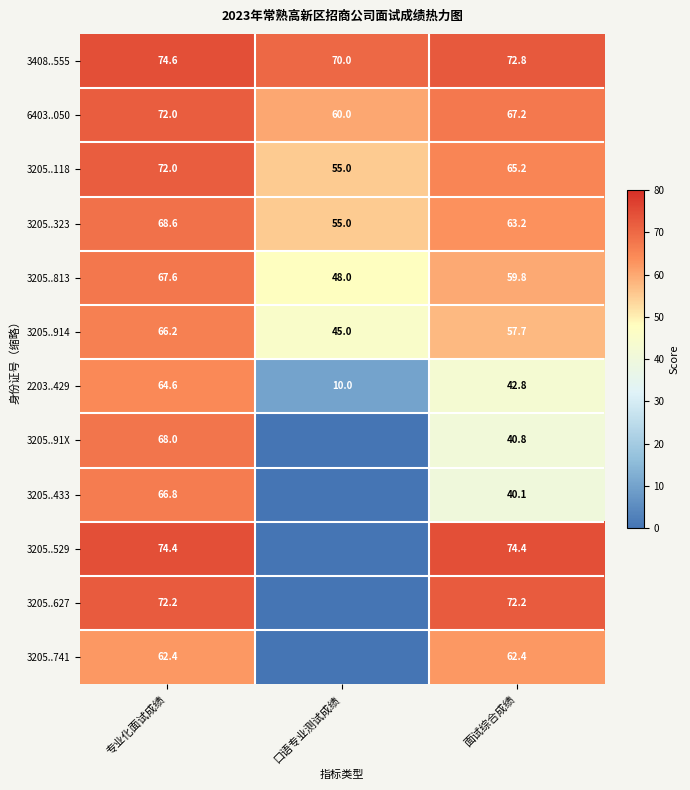

The 3205..914 series shows 45.0 at 口语专业测试成绩. True or false?

True